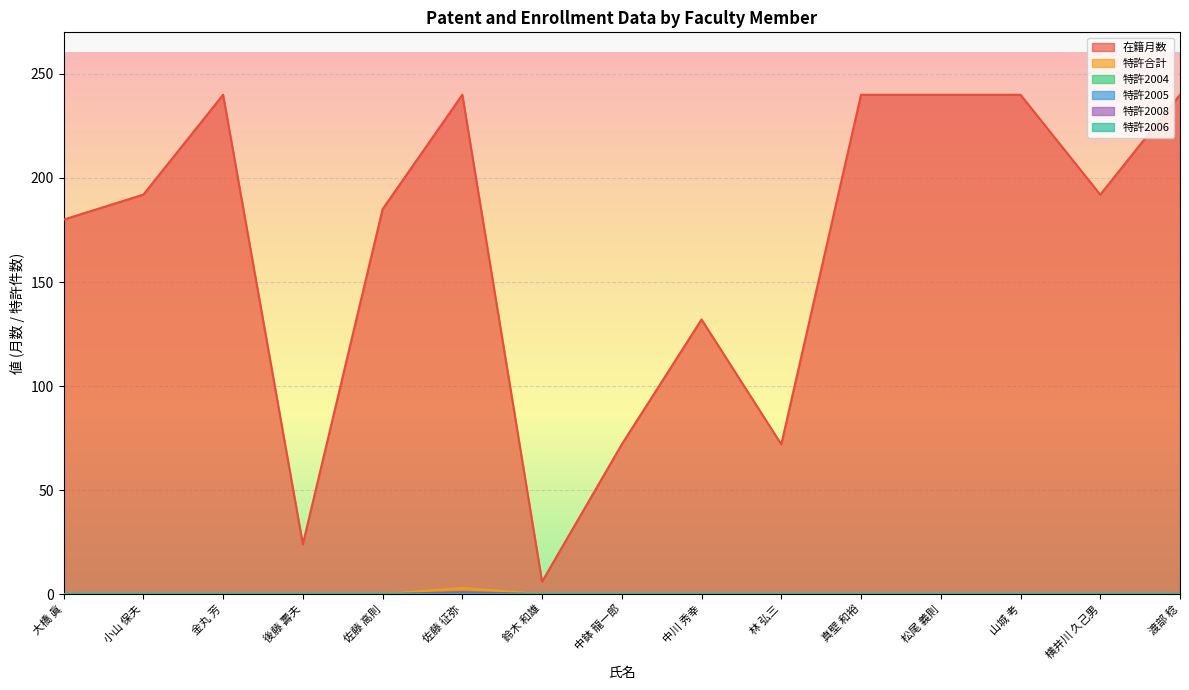

Is the value of 特許2008 at 林 弘三 greater than the value of 特許合計 at 真壁 和裕?

No